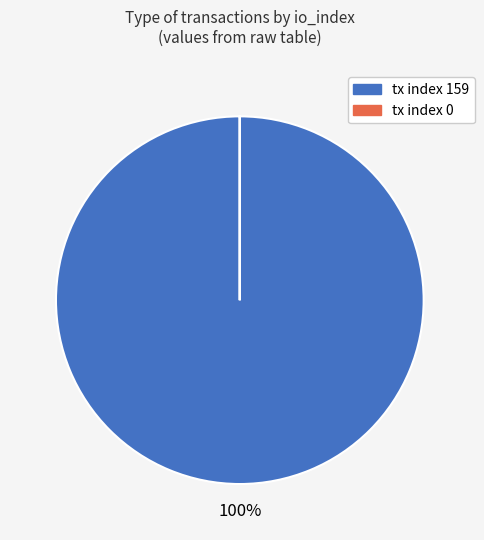

To the nearest percent, what is the average slice percentage?

50%